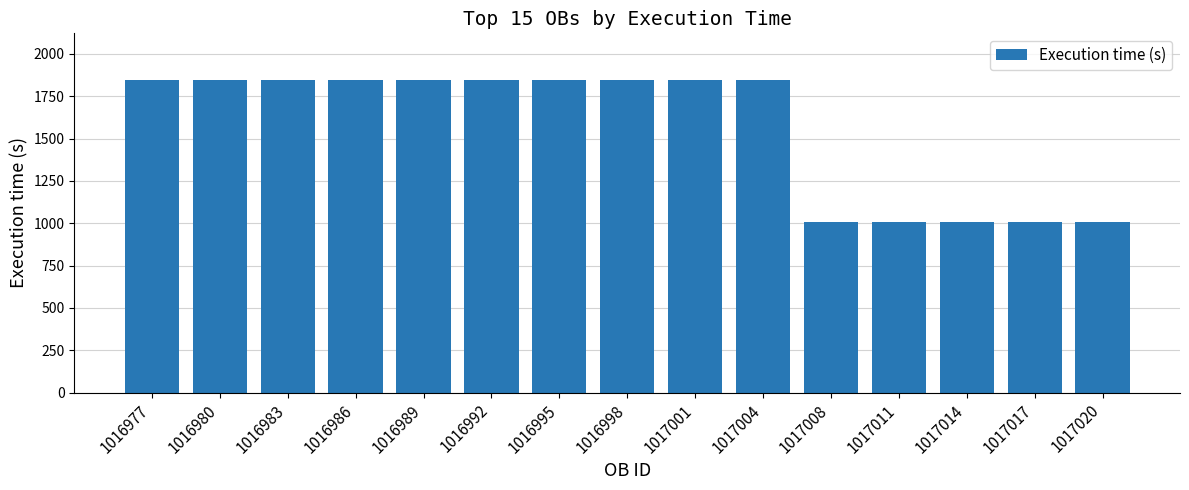

The chart shows a value of 462 at 1017011. True or false?

False